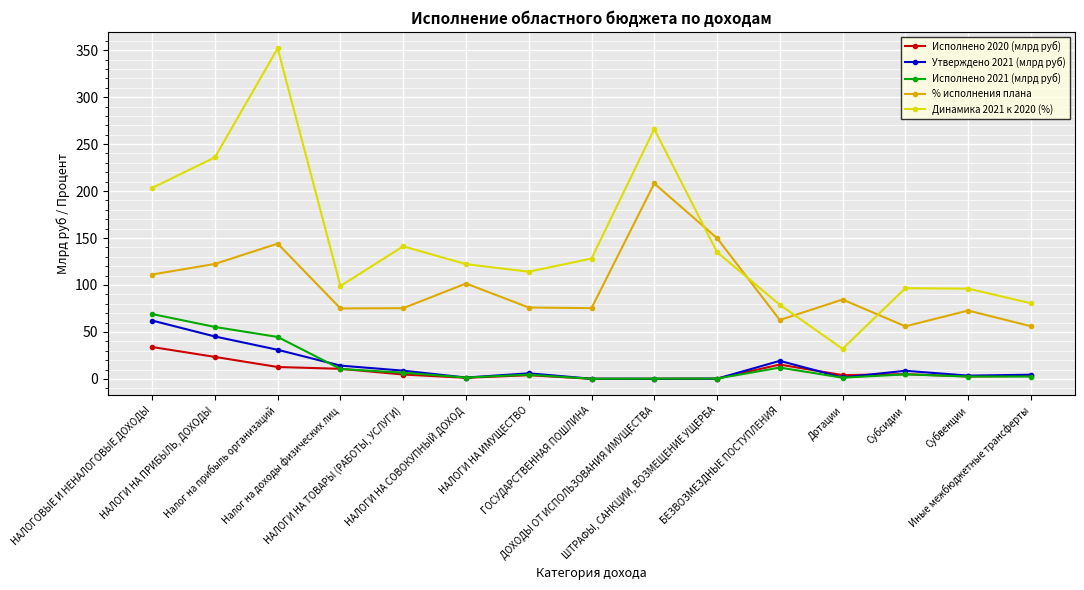

How many interior local peaks does the % исполнения плана series have?

5